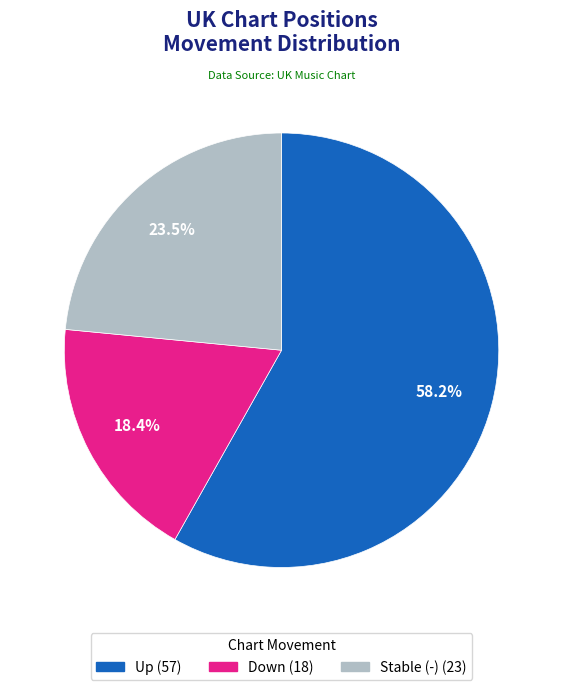

Is there a majority slice in this chart?

Yes